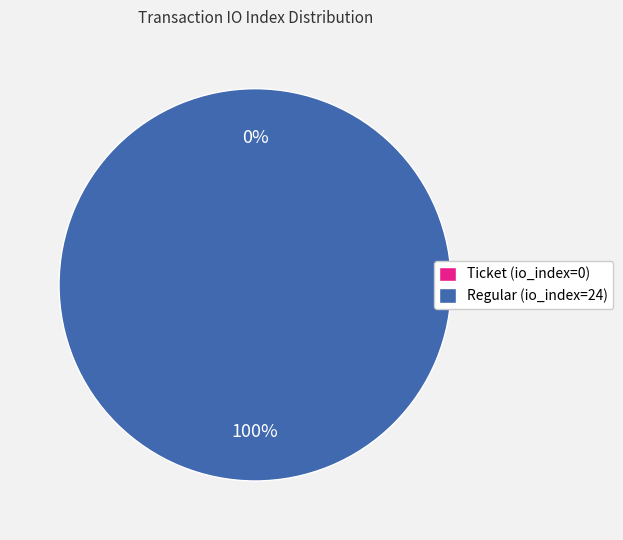

Is the sum of Ticket (io_index=0) and Regular (io_index=24) greater than half?

Yes